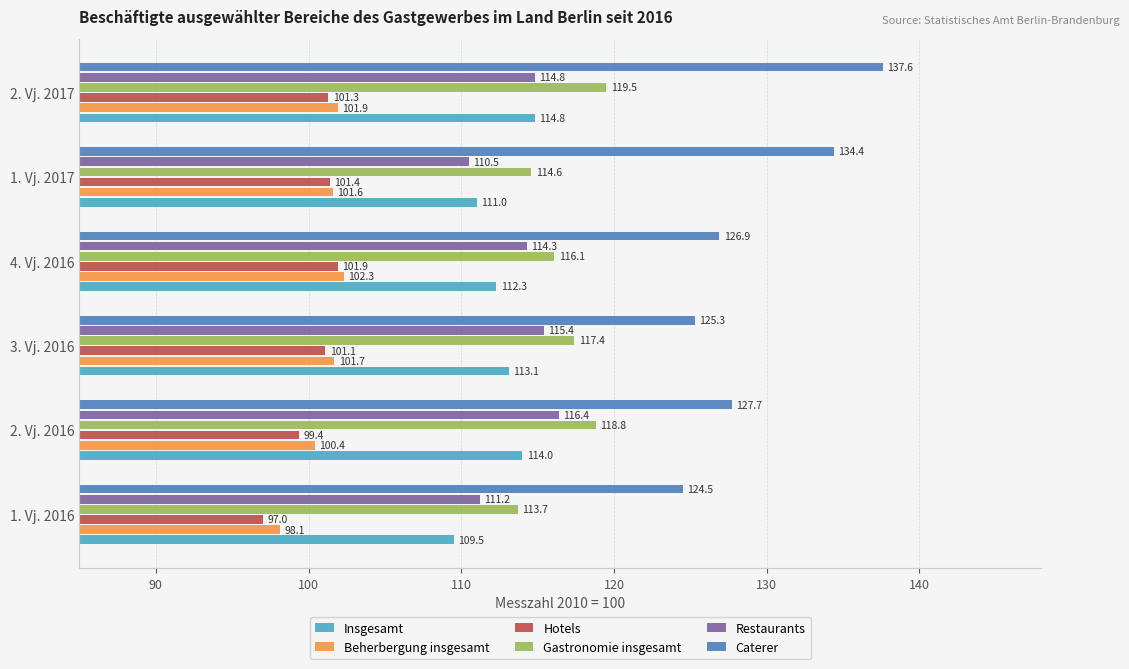

Which series has the largest total across all categories?

Caterer